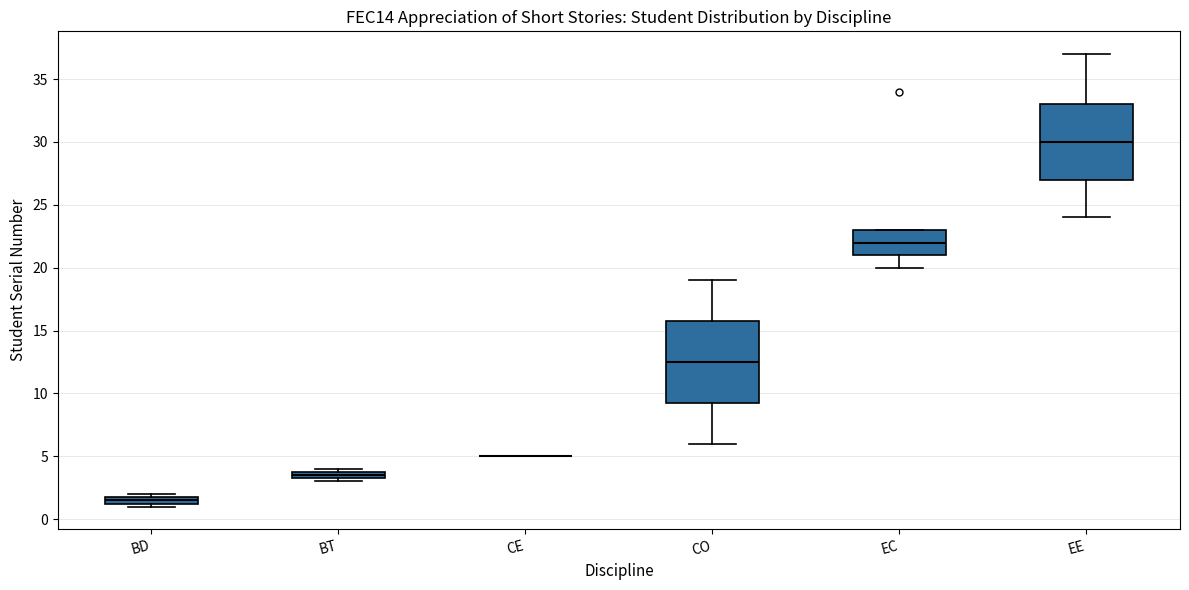

Comparing the boxes themselves (not the whiskers), which one is the tallest?

CO